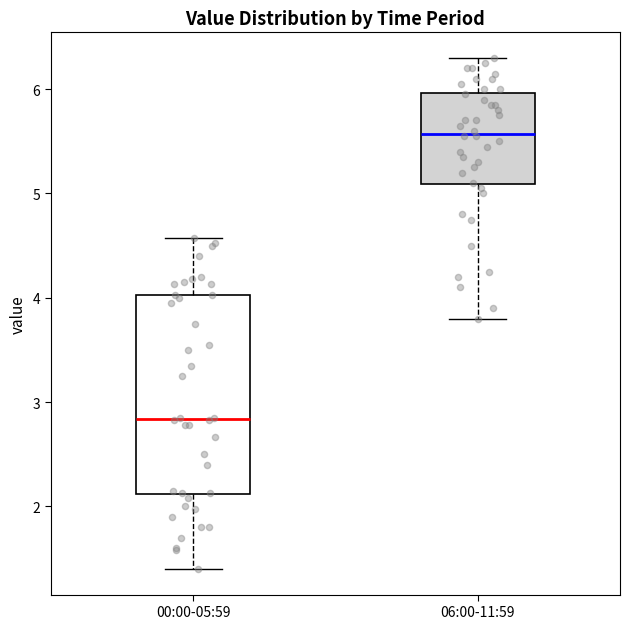

Which box has the lowest median line?

00:00-05:59